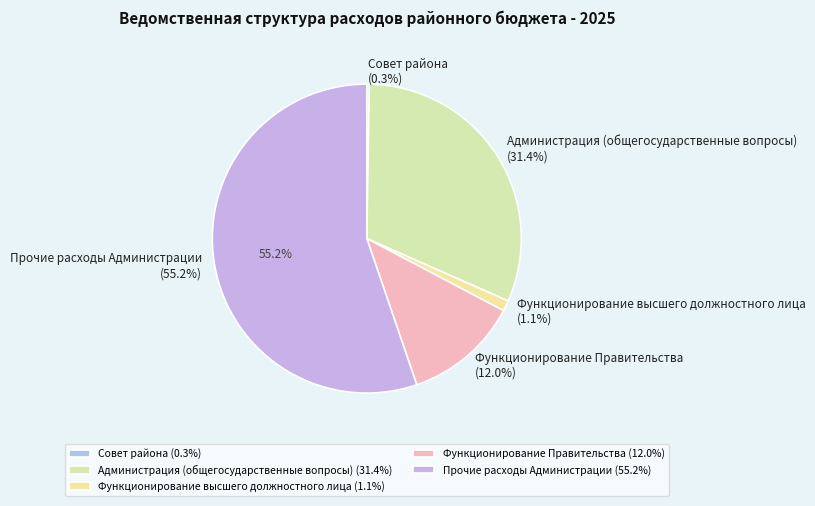

What is the change in value from Совет Москаленского муниципального района to Функционирование высшего должностного лица?

+1938375.4